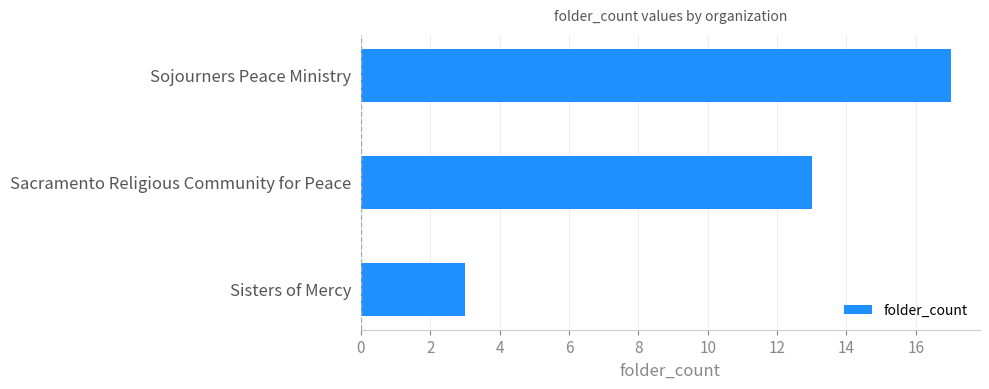

Is it true that the value at Sacramento Religious Community for Peace is 3?

False